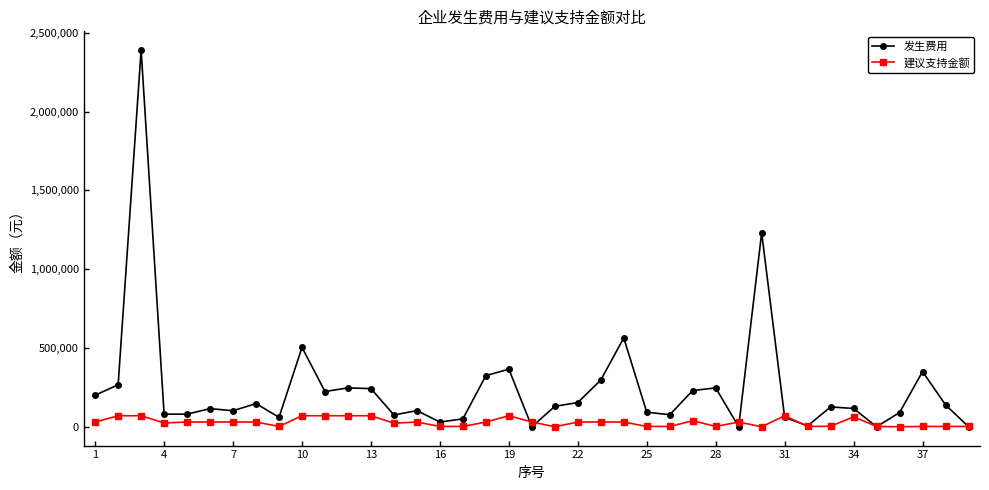

What is the maximum value for 建议支持金额?

70000.0